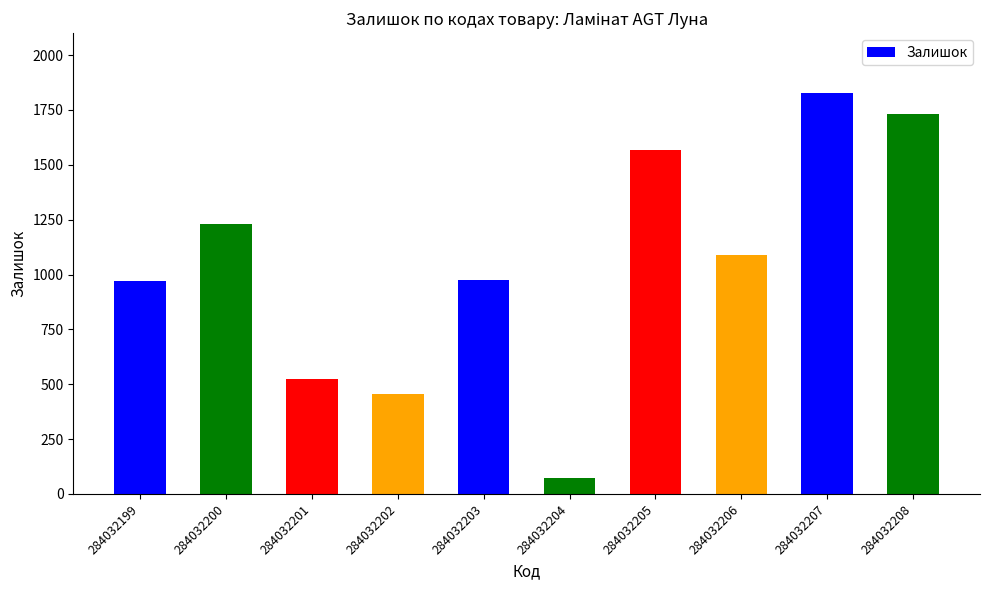

Where does the data first go above 1090?

284032200